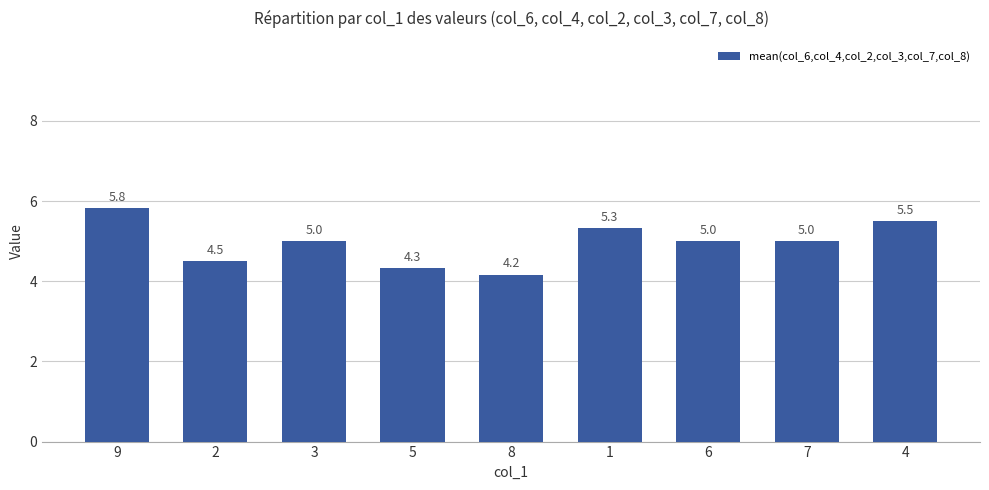

What is the minimum value shown in the chart?

4.2